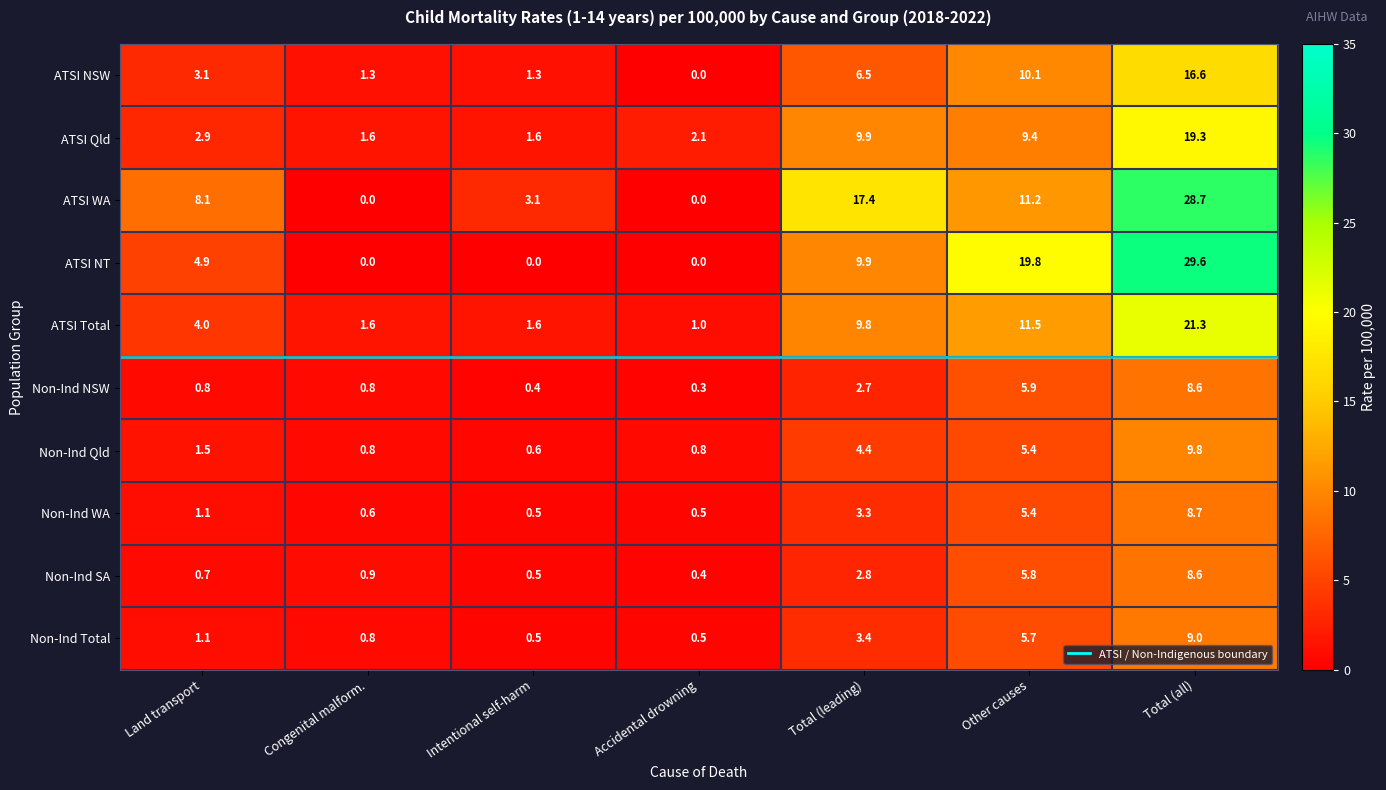

Which category has the highest value across all series?

Total (all)